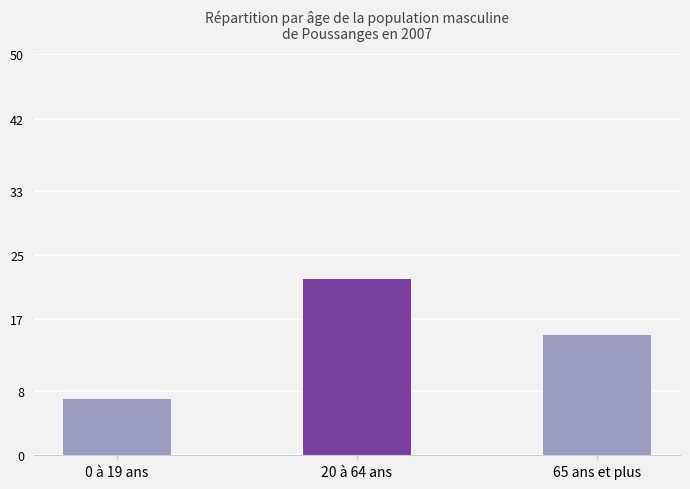

Approximately how many times larger is the value at 0 à 19 ans compared to 20 à 64 ans?

0.3